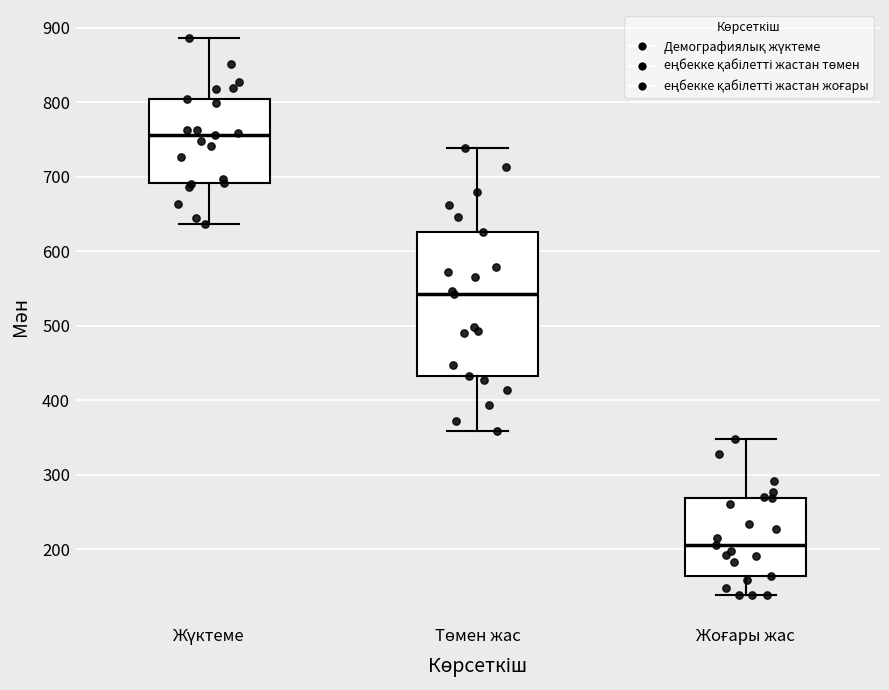

Which box's median line is the lowest?

Жоғары жас